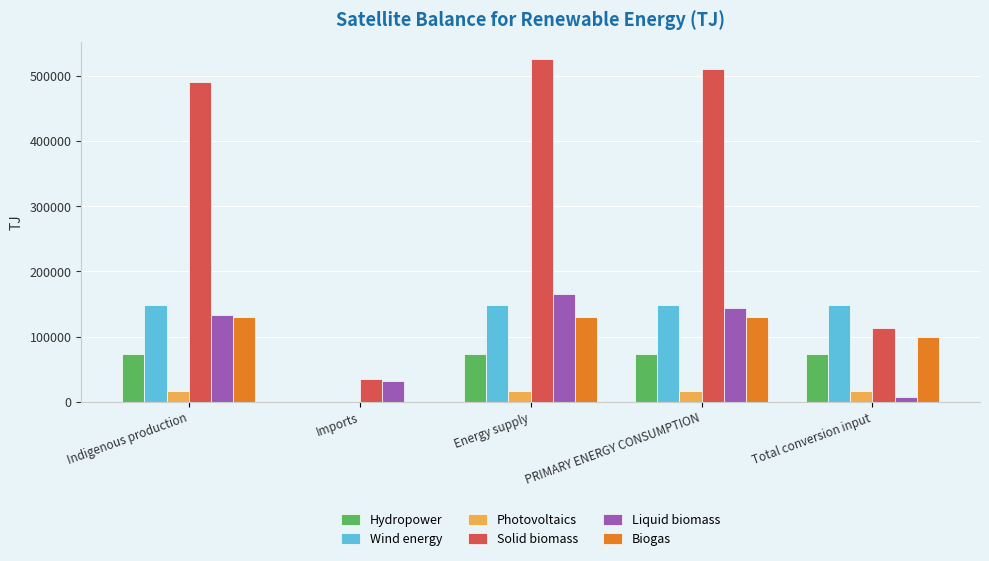

Reading left to right, extract all data points from this chart.

Hydropower: 73593	0	73593	73593	73593
Wind energy: 148987	0	148987	148987	148987
Photovoltaics: 16230	0	16230	16230	16230
Solid biomass: 490738	34611	525349	510515	112972
Liquid biomass: 133026	32694	165720	144052	7592
Biogas: 130126	0	130126	130126	99520